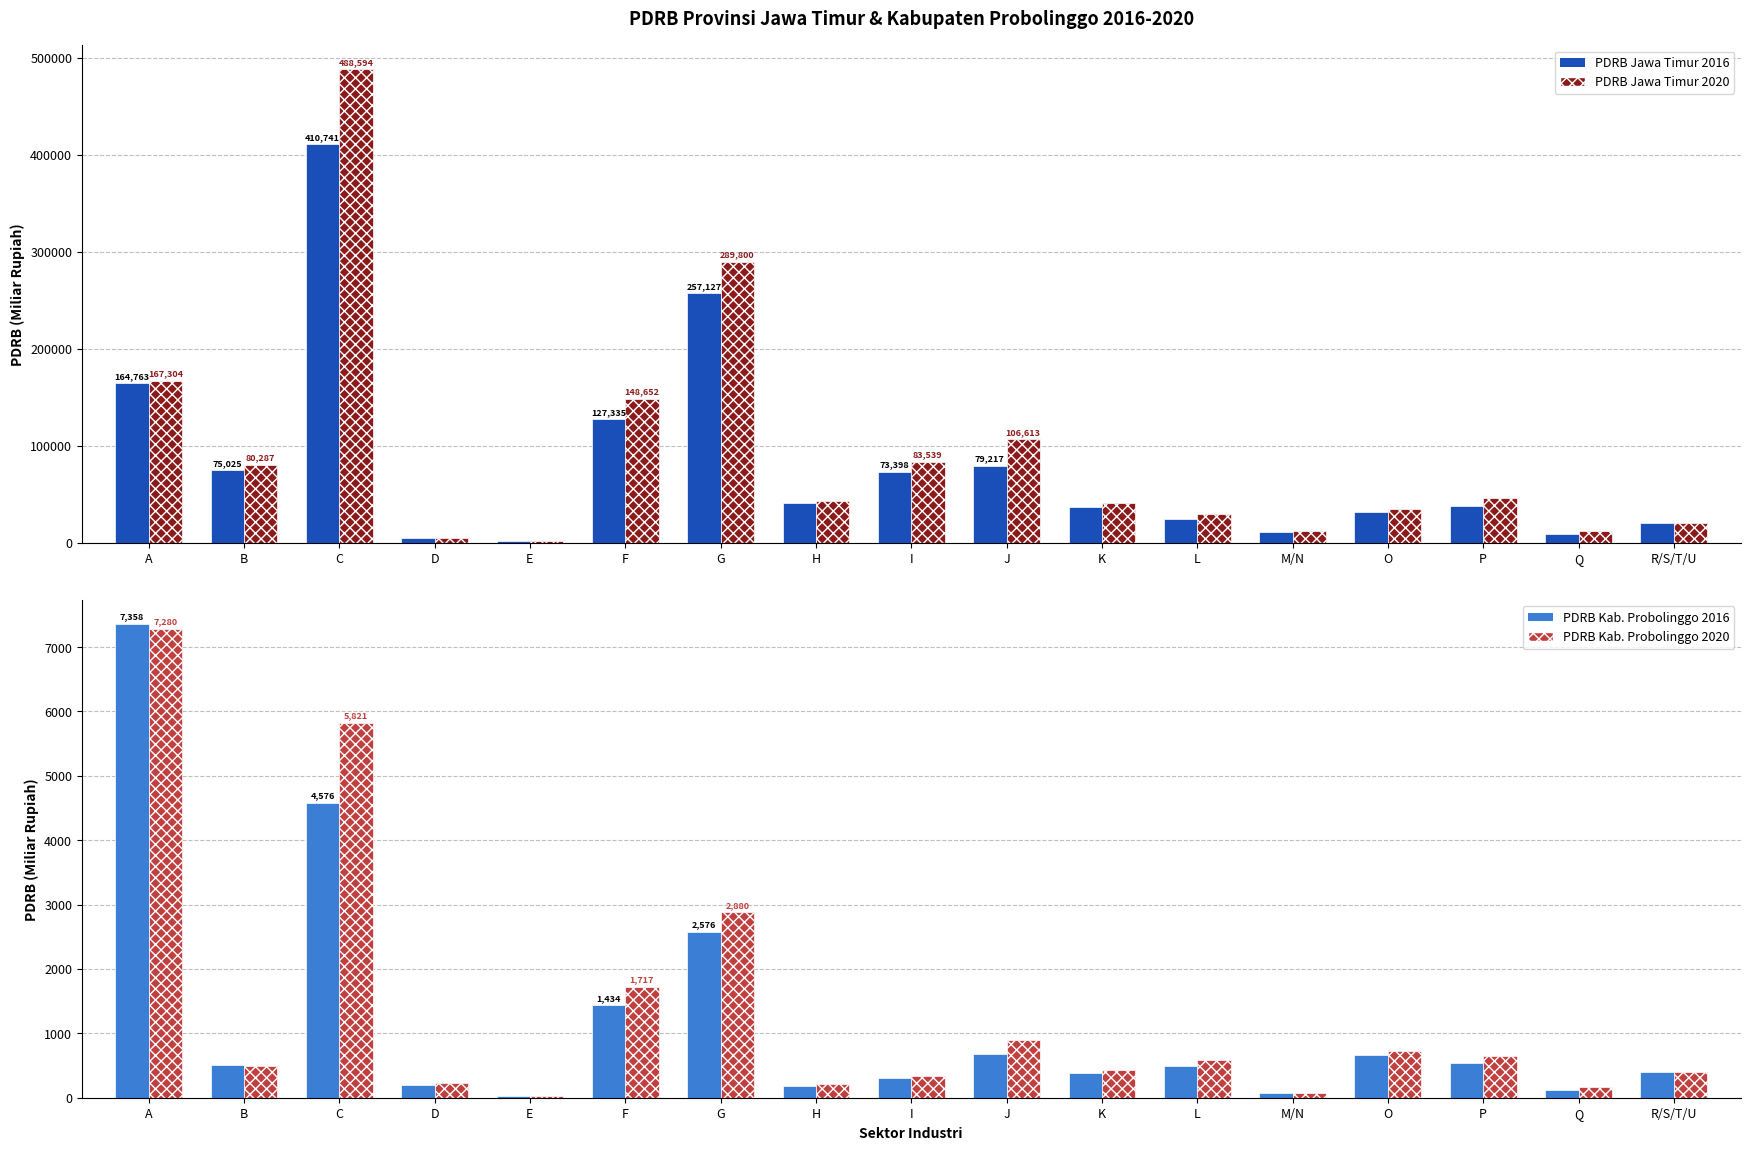

What are all the series names shown in the legend?

PDRB Jawa Timur 2016, PDRB Jawa Timur 2020, PDRB Kab. Probolinggo 2016, PDRB Kab. Probolinggo 2020